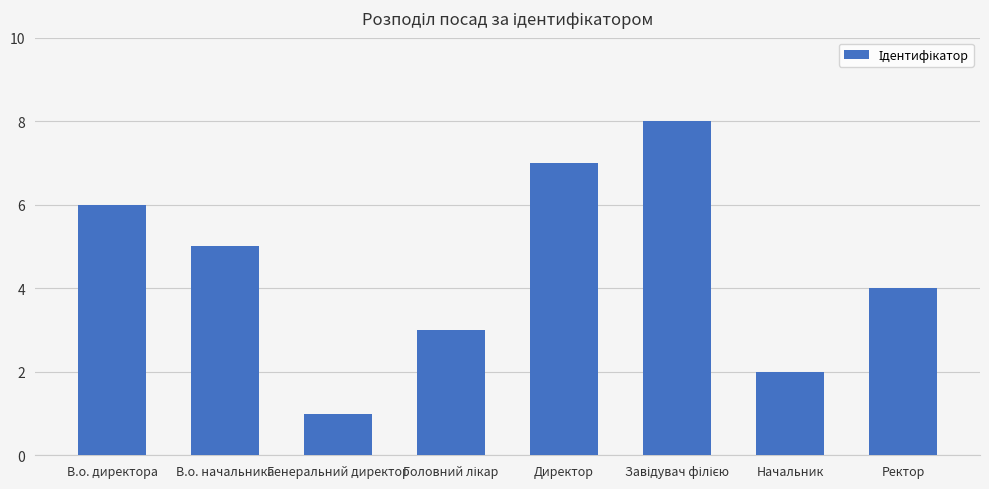

How many values are between 3 and 7?

5